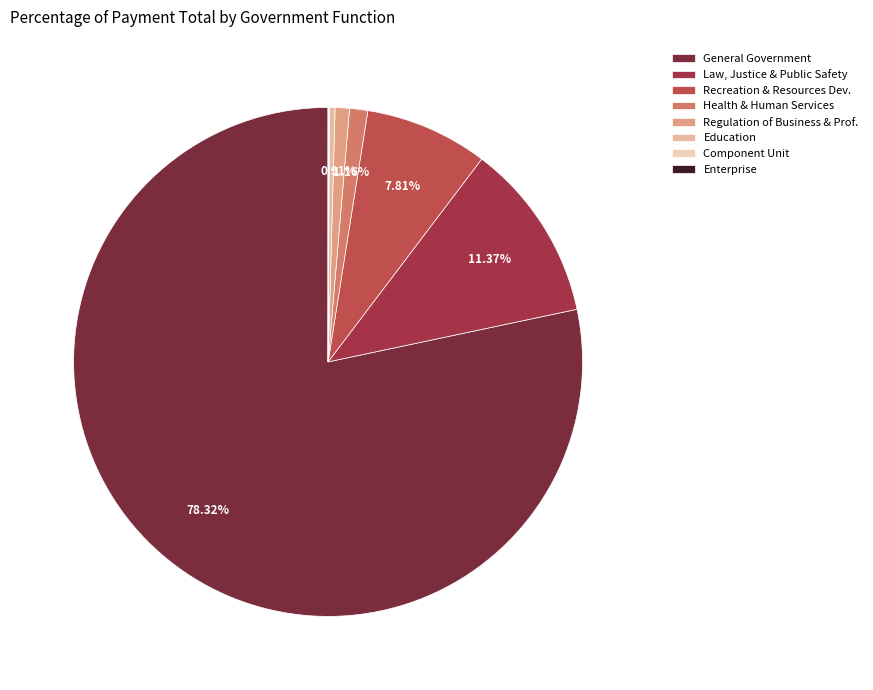

To the nearest percent, what is the difference between the largest and smallest slice percentages?

78%